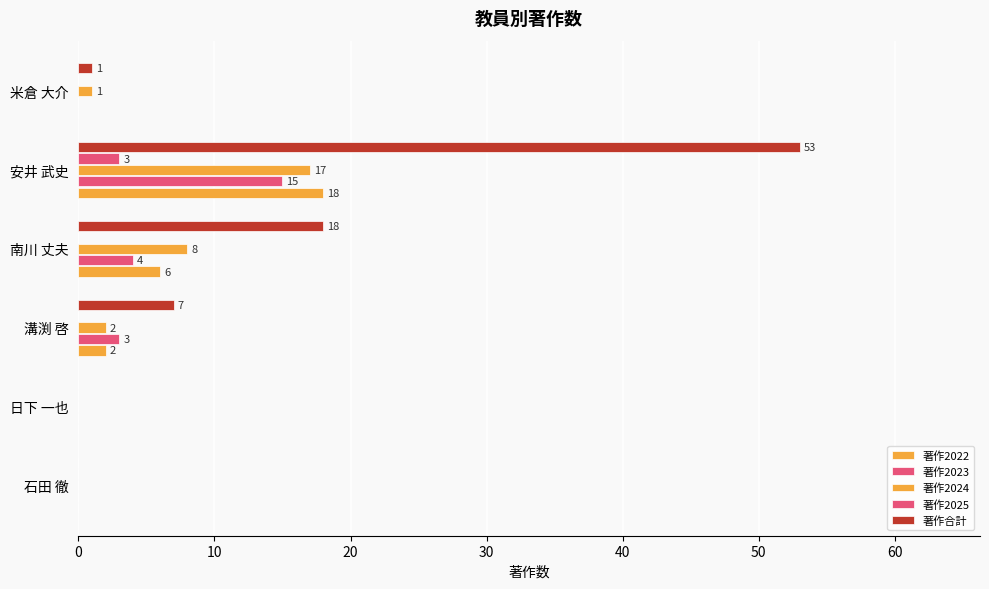

What is the sum of all 著作2025 values?

3